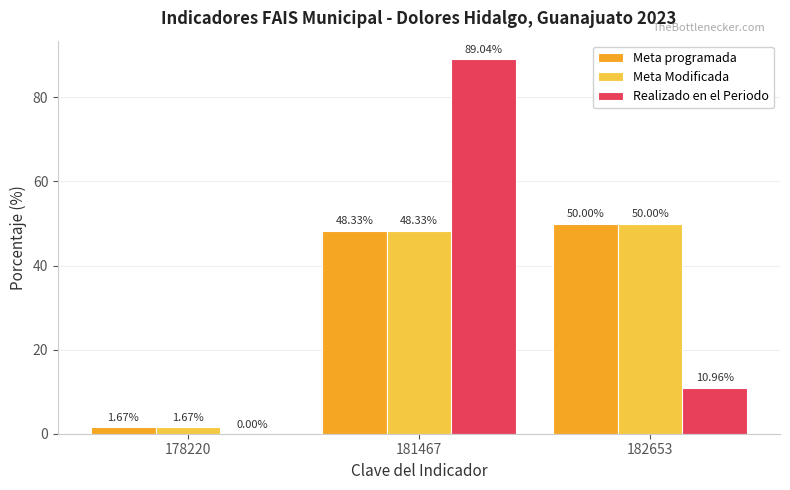

Are the bars grouped side by side (vs. stacked)?

Yes